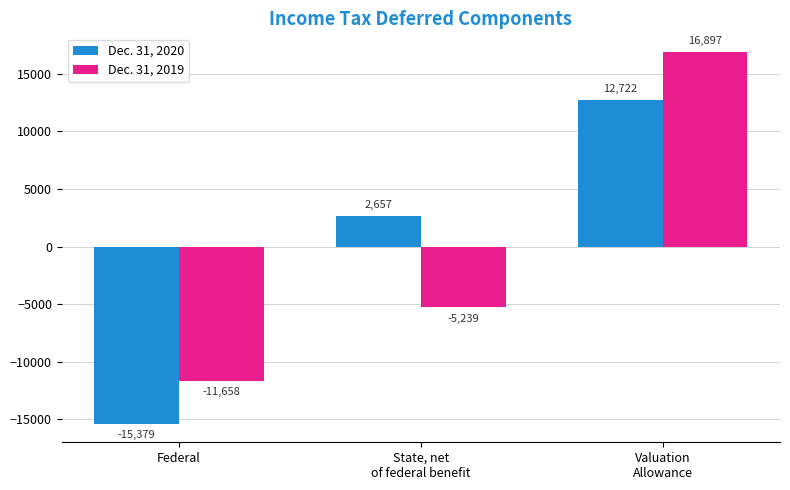

Reading left to right, extract all data points from this chart.

Dec. 31, 2020: -15379	2657	12722
Dec. 31, 2019: -11658	-5239	16897